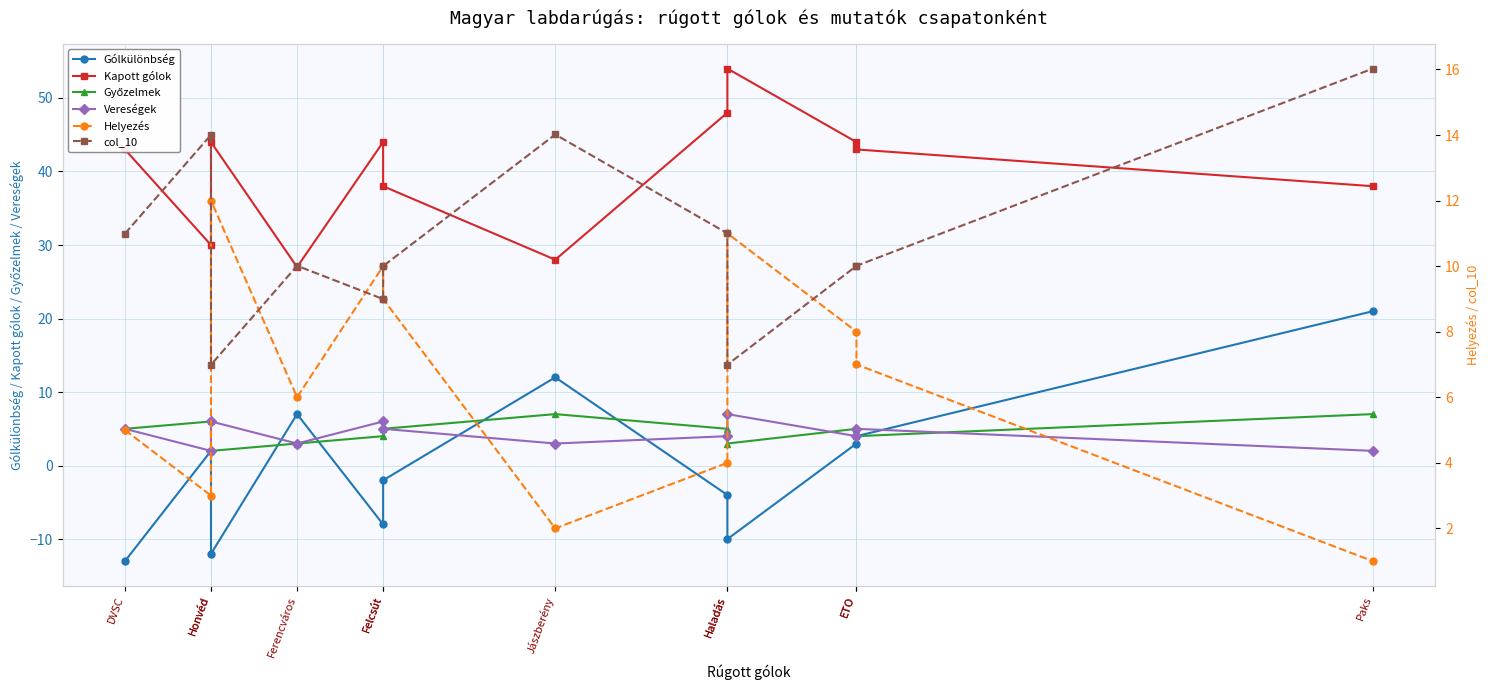

What is the value of the Vereségek point at the 7th from the left?

3.0